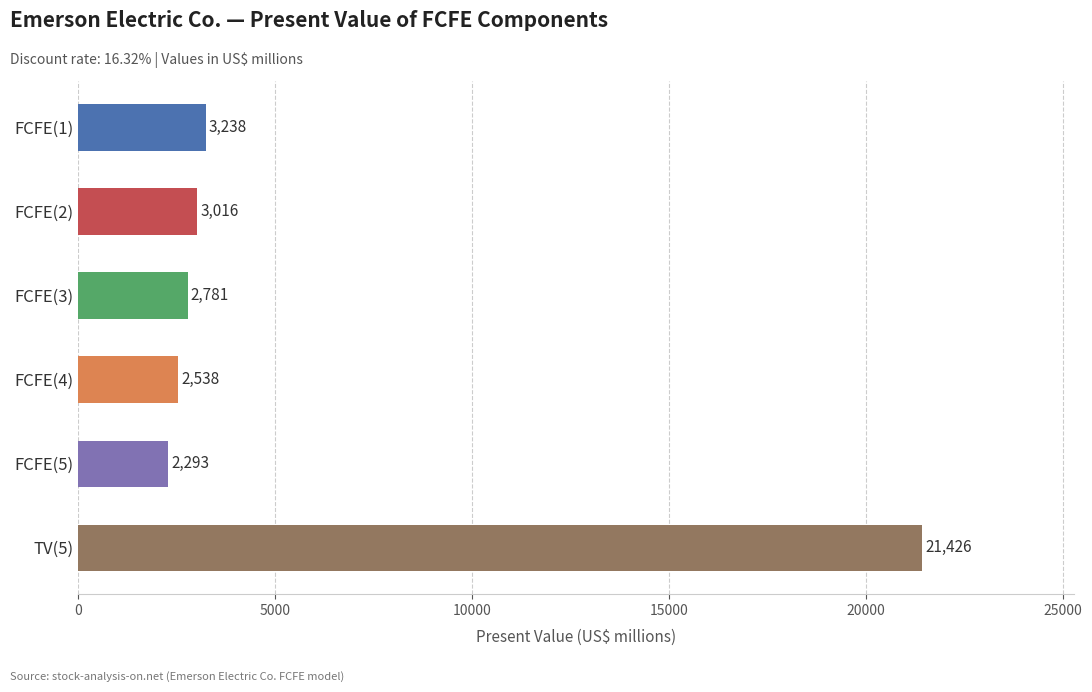

What is the average value?

5882